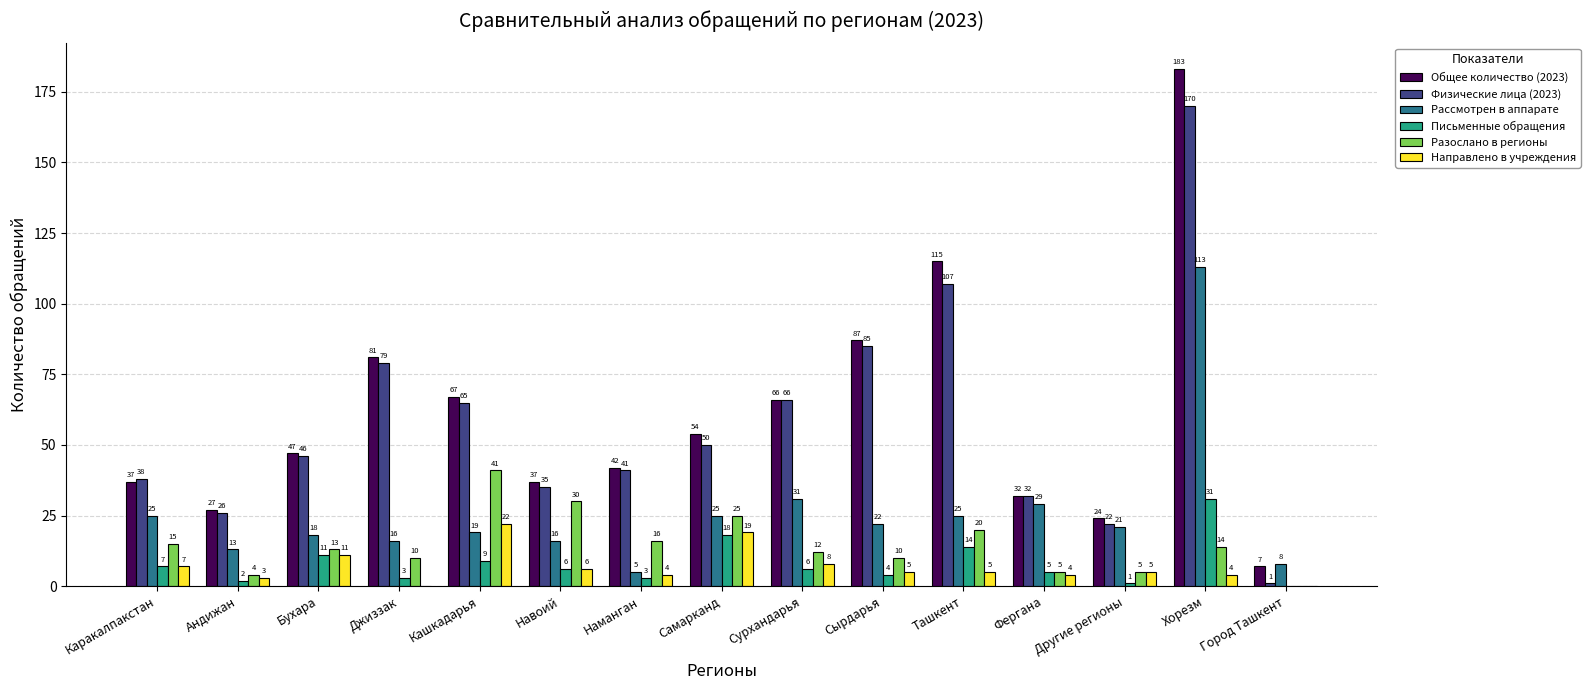

Reading right to left, what are all the values shown in this chart?

Общее количество (2023): Город Ташкент=7	Хорезм=183	Другие регионы=24	Фергана=32	Ташкент=115	Сырдарья=87	Сурхандарья=66	Самарканд=54	Наманган=42	Навоий=37	Кашкадарья=67	Джиззак=81	Бухара=47	Андижан=27	Каракалпакстан=37
Физические лица (2023): Город Ташкент=1	Хорезм=170	Другие регионы=22	Фергана=32	Ташкент=107	Сырдарья=85	Сурхандарья=66	Самарканд=50	Наманган=41	Навоий=35	Кашкадарья=65	Джиззак=79	Бухара=46	Андижан=26	Каракалпакстан=38
Рассмотрен в аппарате: Город Ташкент=8	Хорезм=113	Другие регионы=21	Фергана=29	Ташкент=25	Сырдарья=22	Сурхандарья=31	Самарканд=25	Наманган=5	Навоий=16	Кашкадарья=19	Джиззак=16	Бухара=18	Андижан=13	Каракалпакстан=25
Письменные обращения: Город Ташкент=0	Хорезм=31	Другие регионы=1	Фергана=5	Ташкент=14	Сырдарья=4	Сурхандарья=6	Самарканд=18	Наманган=3	Навоий=6	Кашкадарья=9	Джиззак=3	Бухара=11	Андижан=2	Каракалпакстан=7
Разослано в регионы: Город Ташкент=0	Хорезм=14	Другие регионы=5	Фергана=5	Ташкент=20	Сырдарья=10	Сурхандарья=12	Самарканд=25	Наманган=16	Навоий=30	Кашкадарья=41	Джиззак=10	Бухара=13	Андижан=4	Каракалпакстан=15
Направлено в учреждения: Город Ташкент=0	Хорезм=4	Другие регионы=5	Фергана=4	Ташкент=5	Сырдарья=5	Сурхандарья=8	Самарканд=19	Наманган=4	Навоий=6	Кашкадарья=22	Джиззак=0	Бухара=11	Андижан=3	Каракалпакстан=7